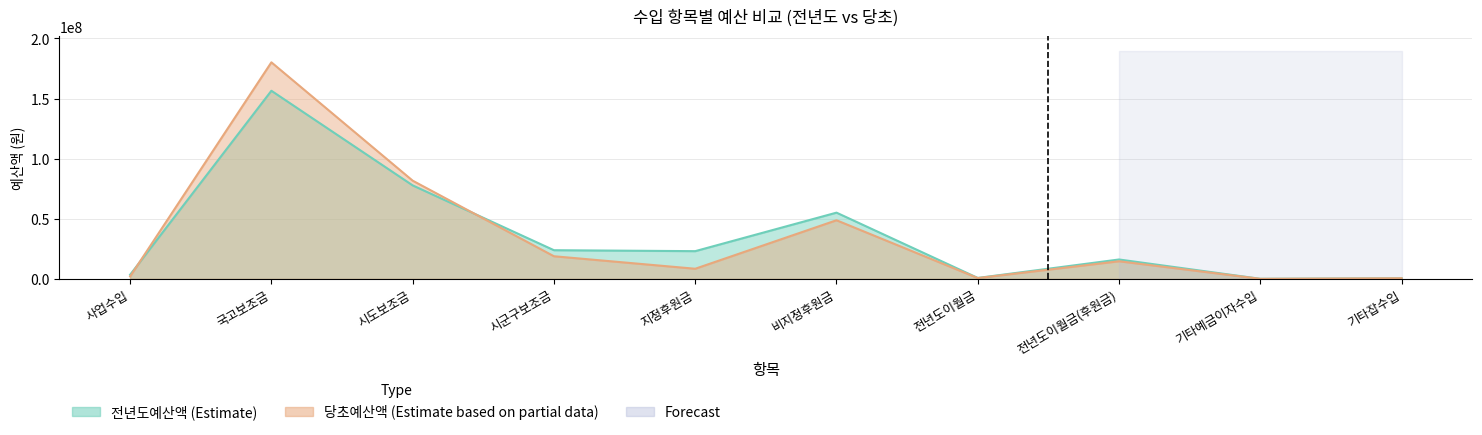

Which series has the largest range (max minus min)?

당초예산액